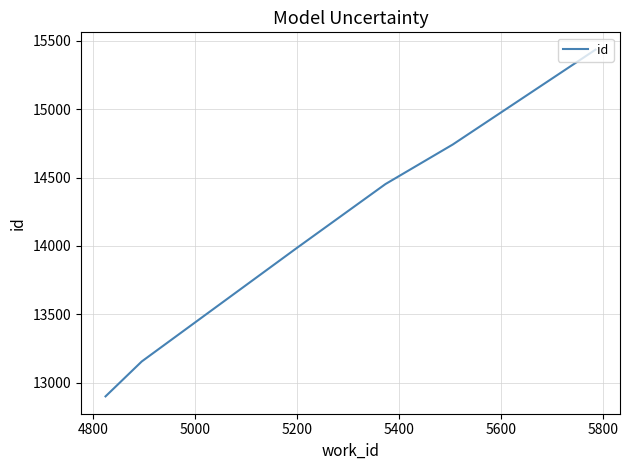

What is the difference between the maximum and minimum values?

2533